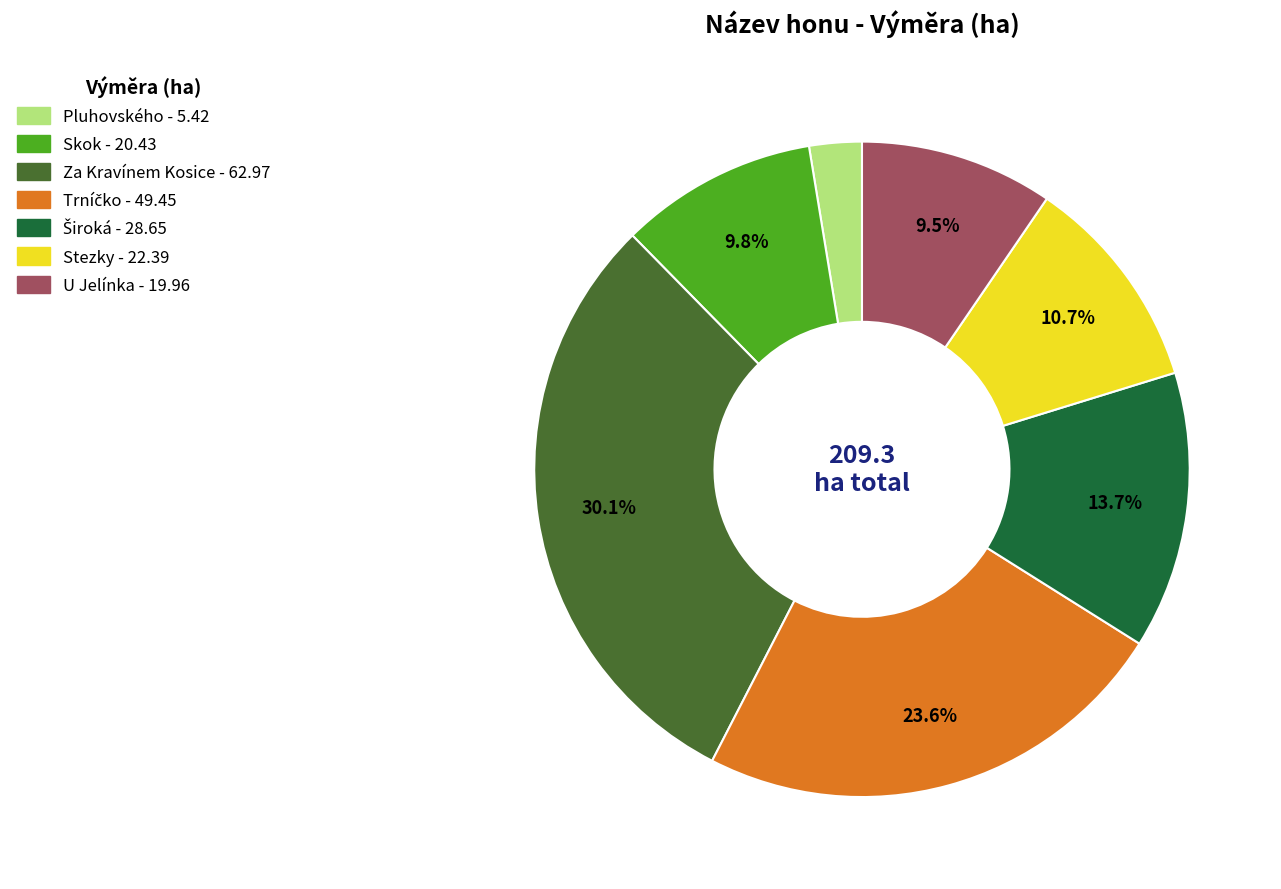

Between Pluhovského and Skok, which is larger?

Skok